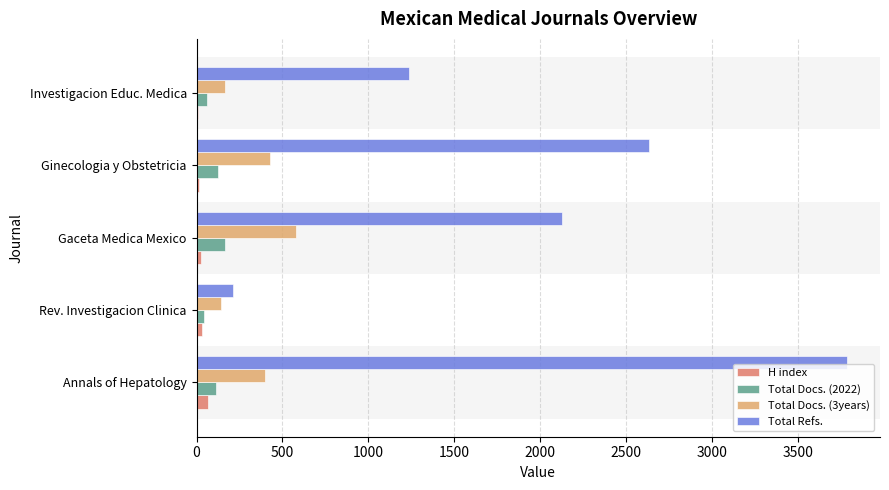

Which series has the largest total across all categories?

Total Refs.